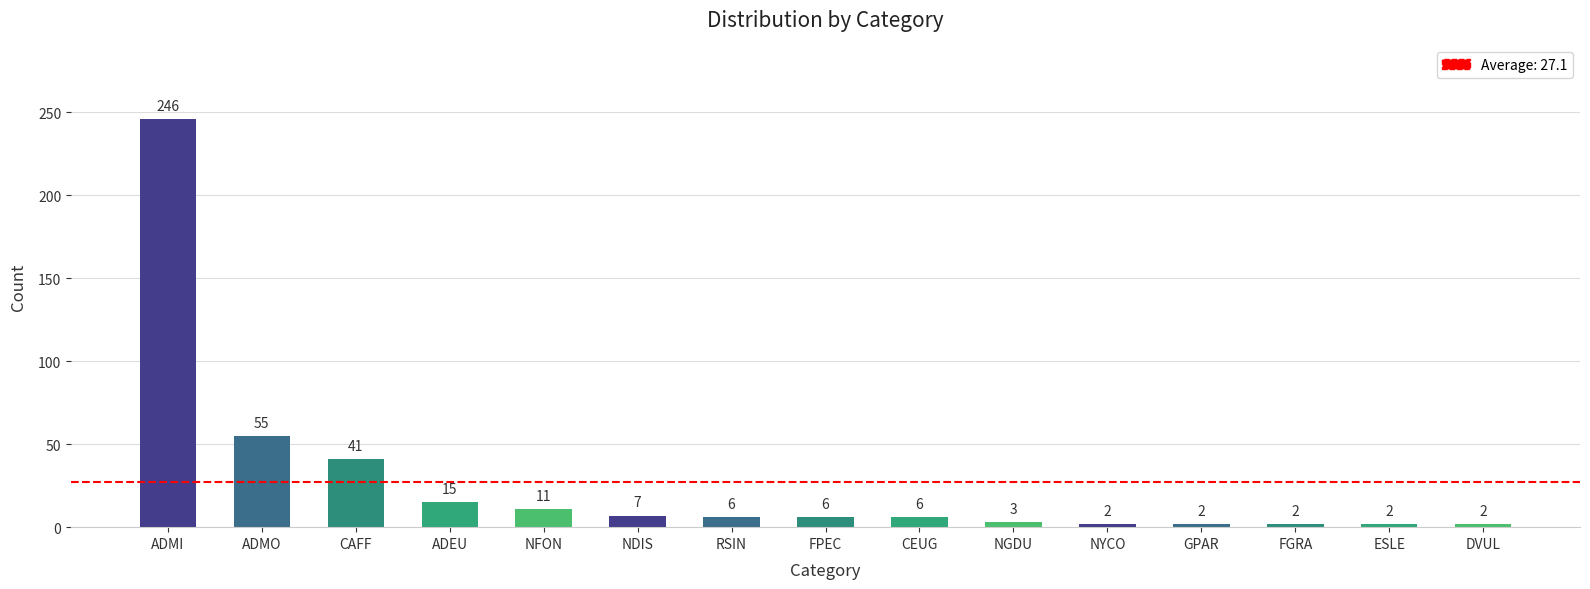

What is the average value?

27